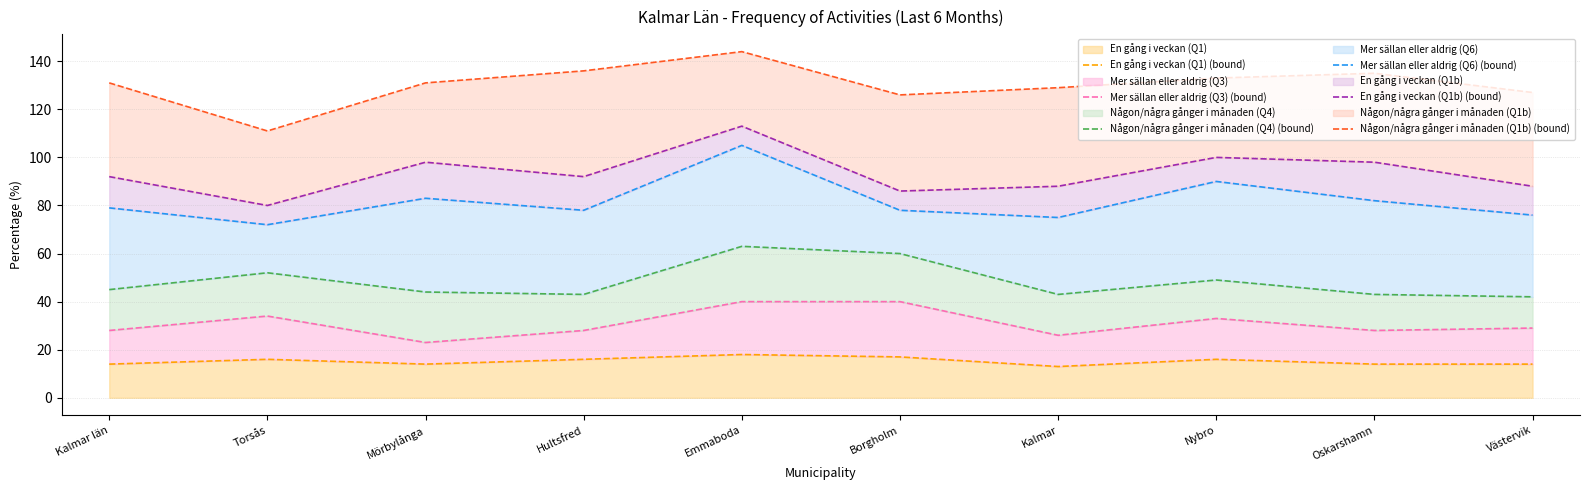

Which series has the largest total across all categories?

Någon/några gånger i månaden (Q1b) (bound)